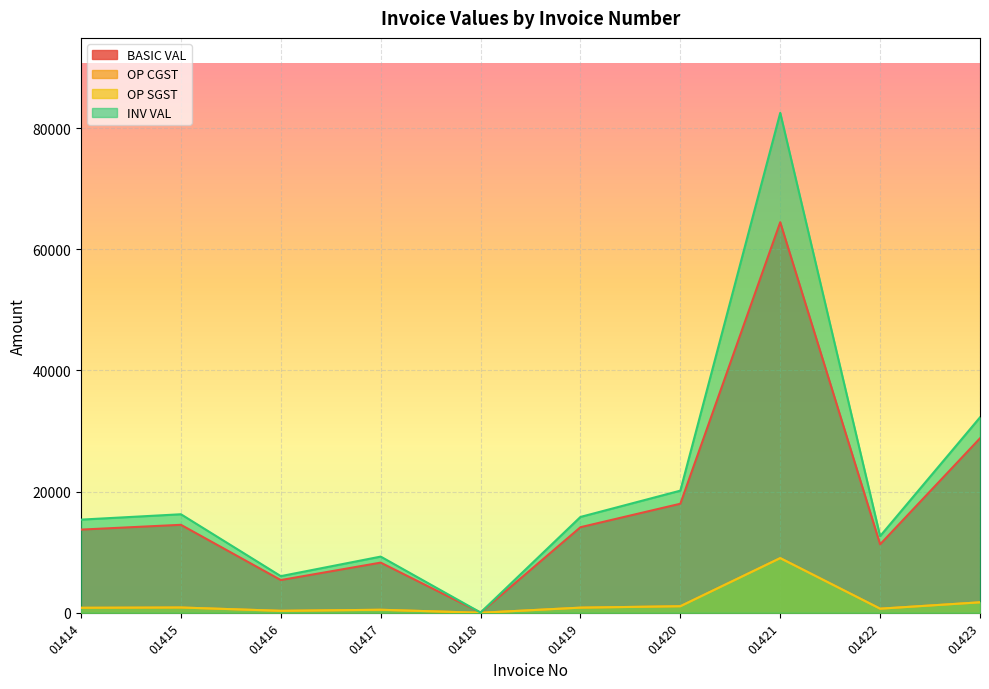

What value does the OP CGST series have at 01417?

496.8